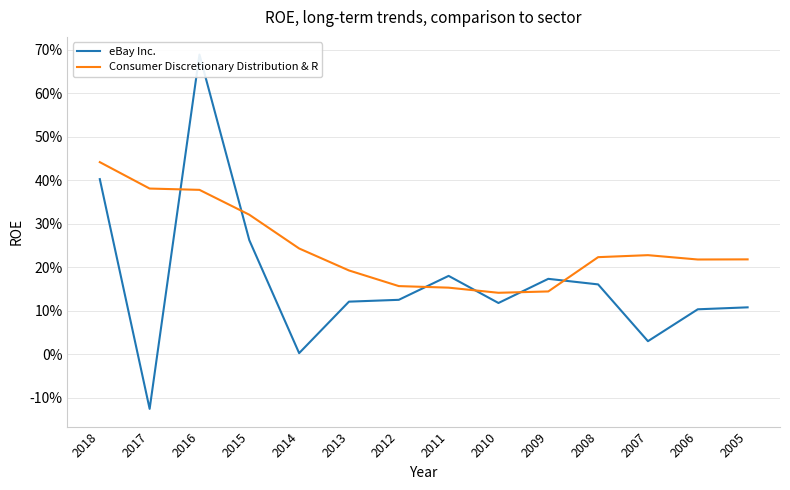

Reading left to right, transcribe all the data shown in this chart.

eBay Inc.: 0.4	-0.1	0.7	0.3	0.0	0.1	0.1	0.2	0.1	0.2	0.2	0.0	0.1	0.1
Consumer Discretionary Distribution & R: 0.4	0.4	0.4	0.3	0.2	0.2	0.2	0.2	0.1	0.1	0.2	0.2	0.2	0.2